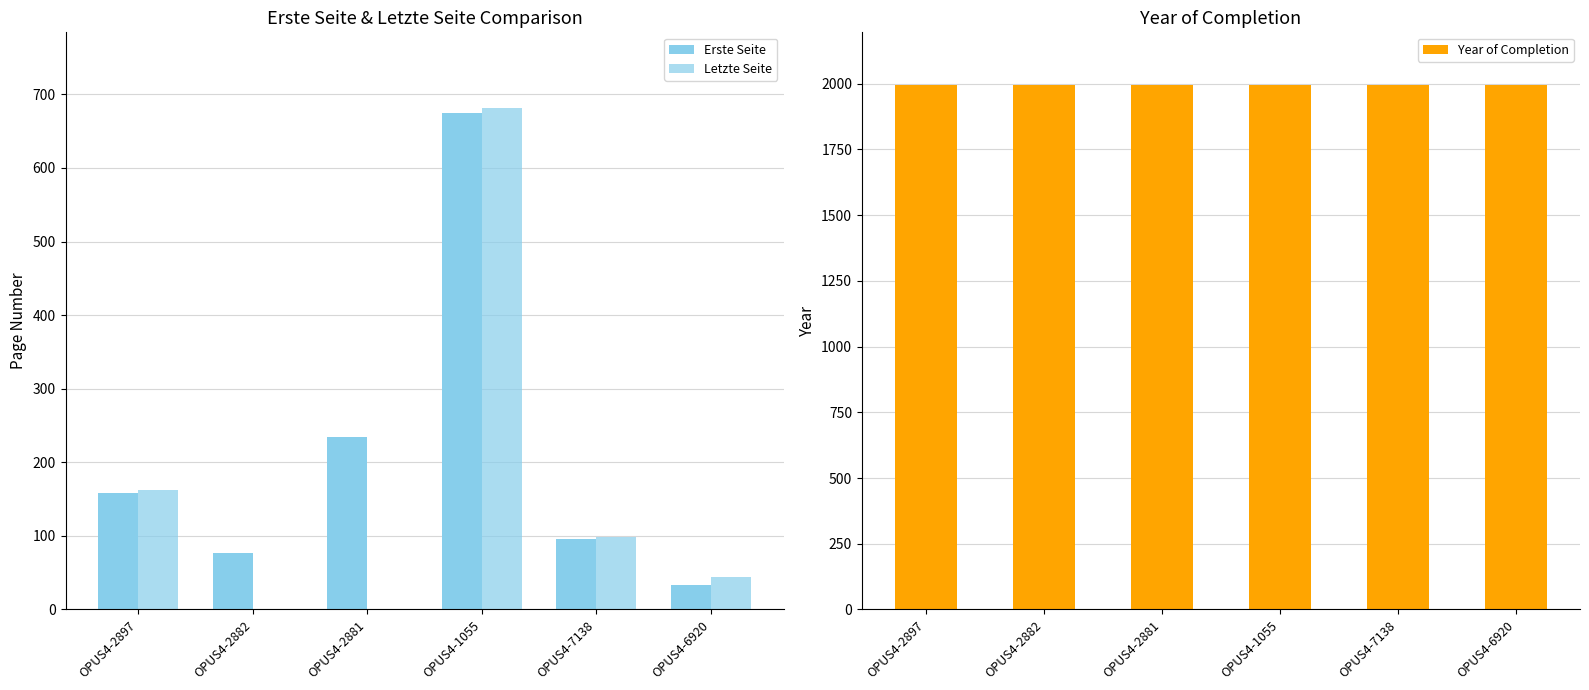

What is the total value across all series at OPUS4-7138?

2191